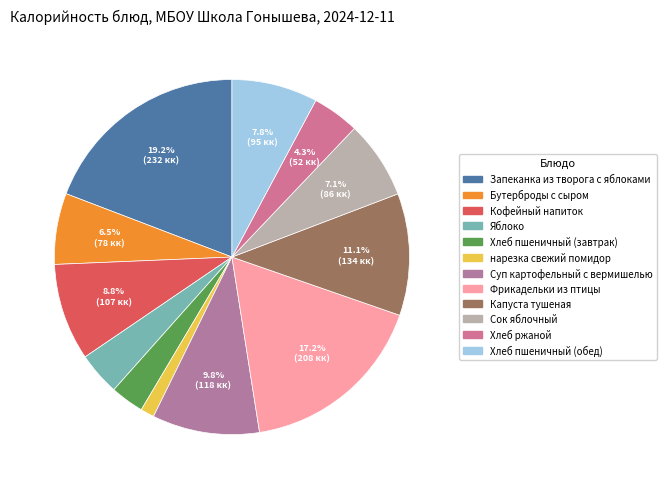

Which category has the biggest portion of the pie?

Запеканка из творога с яблоками